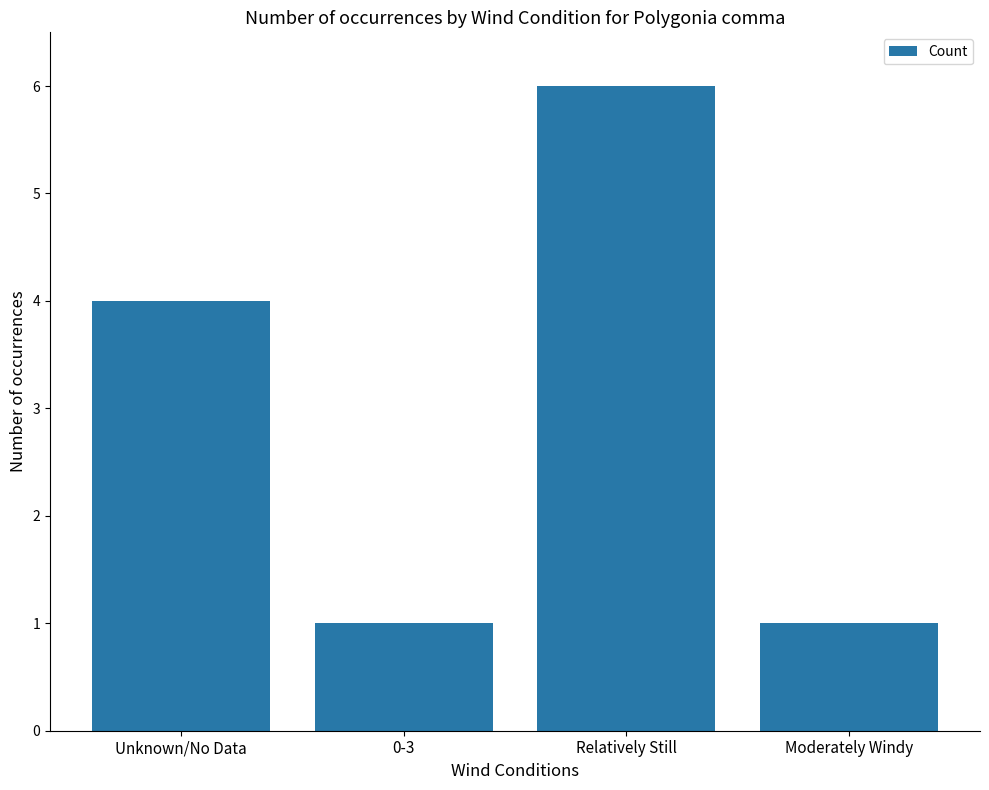

What is the approximate value at Unknown/No Data?

4